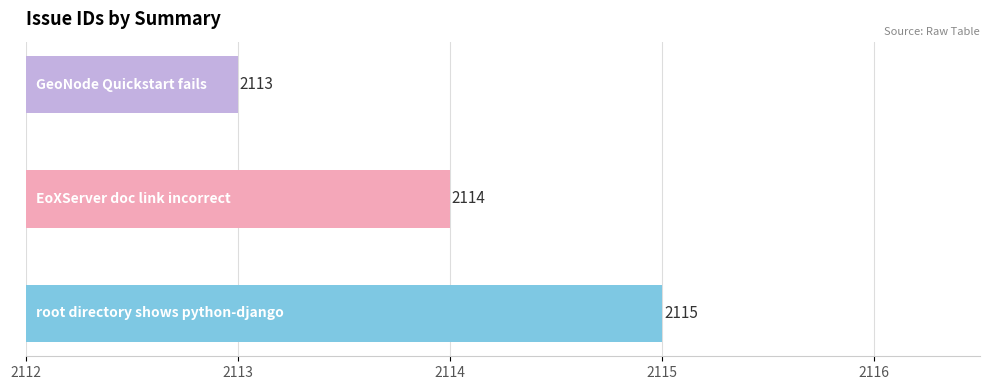

What is the label of the 2nd bar from the left?

EoXServer doc link incorrect